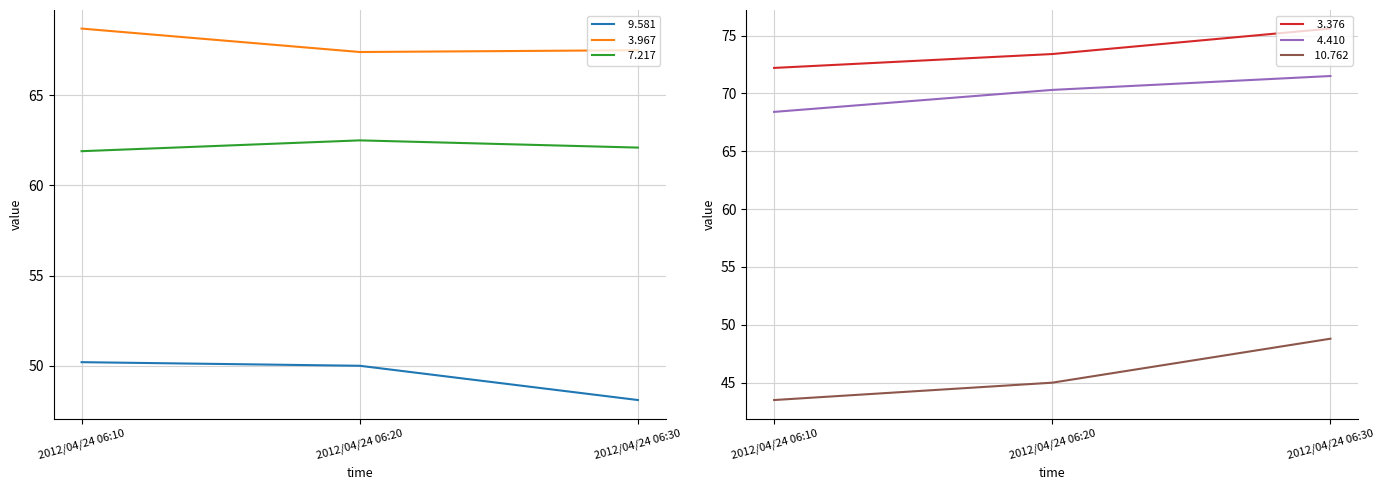

At 2012/04/24 09:20, list the series in order from largest to smallest.

  3.376,   4.410,   3.967,   7.217,   9.581,  10.762